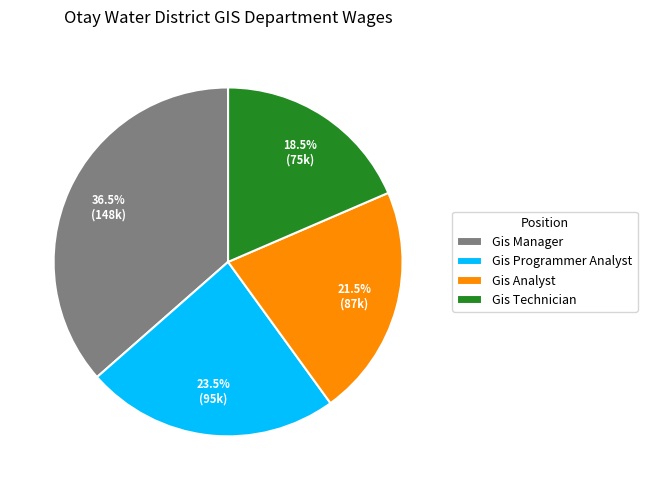

What is the ratio of the value at Gis Programmer Analyst to the value at Gis Manager?

0.6